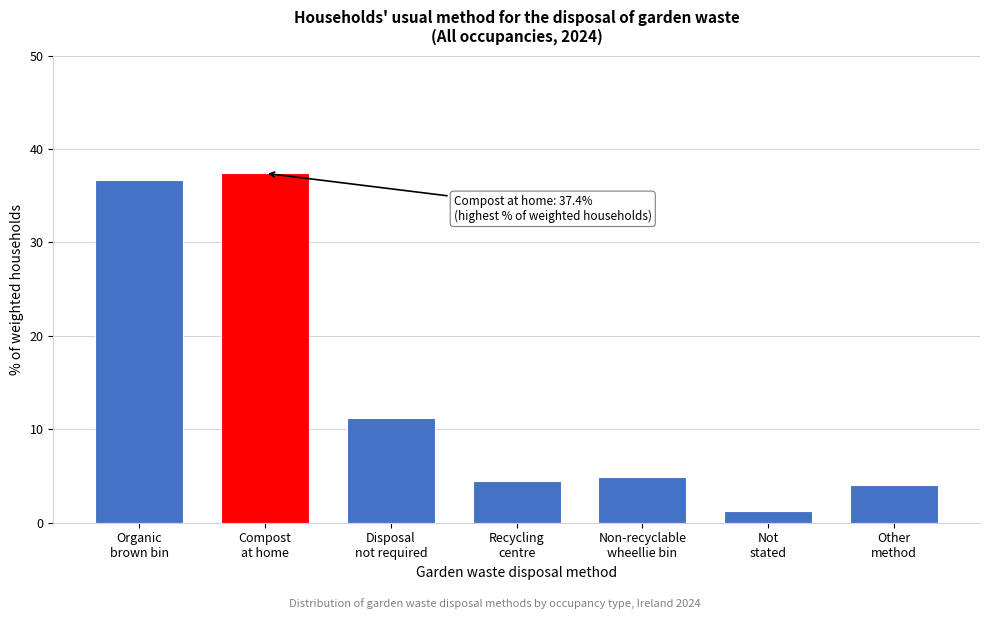

Reading left to right, list all the values displayed in this chart.

36.7	37.4	11.2	4.5	4.9	1.3	4.0